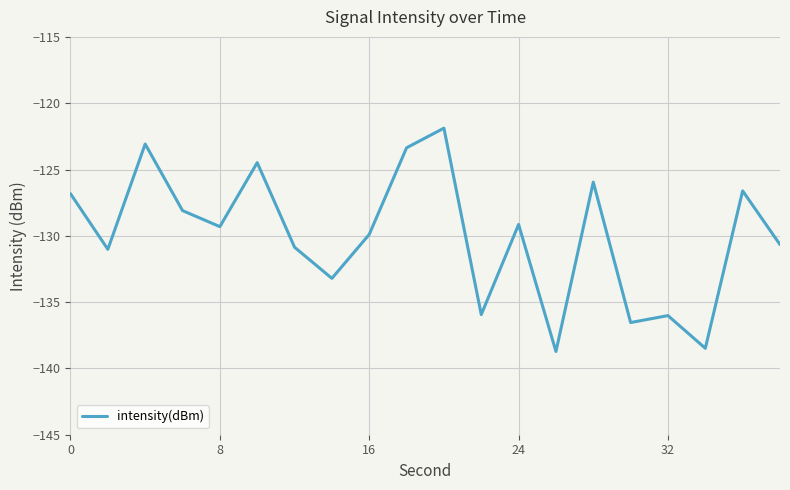

What is the greatest value displayed?

-121.9